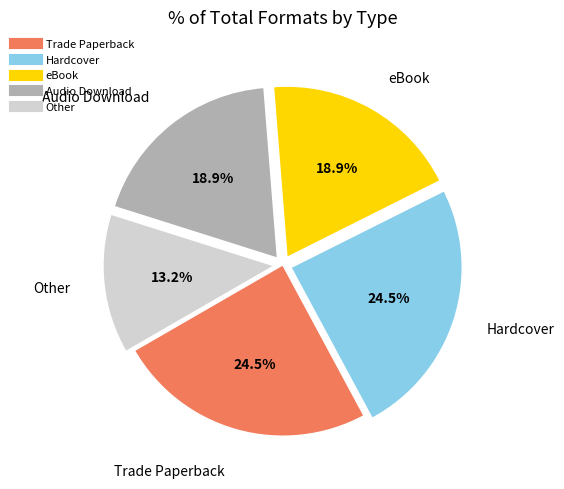

Which category has the smallest portion of the pie?

Other